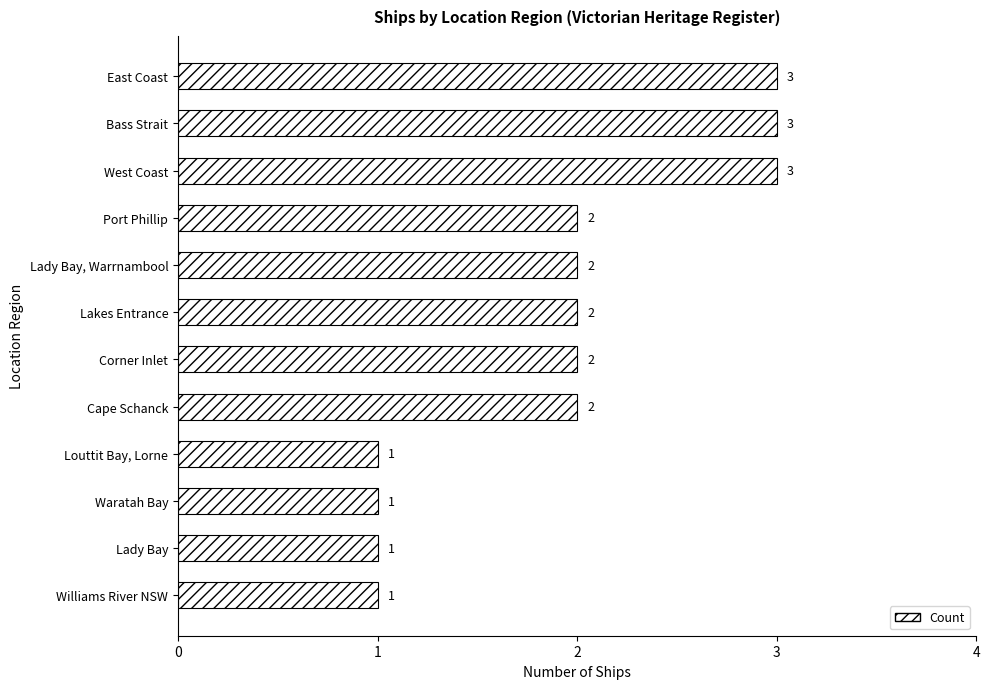

How many series are shown in this chart?

1